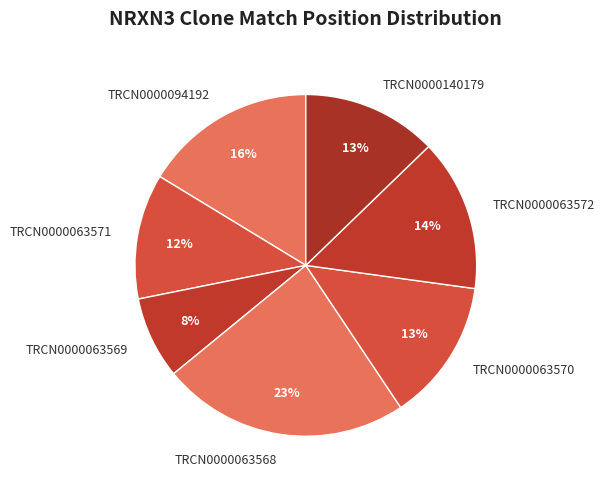

Does TRCN0000063569 account for over 50% of the chart?

No